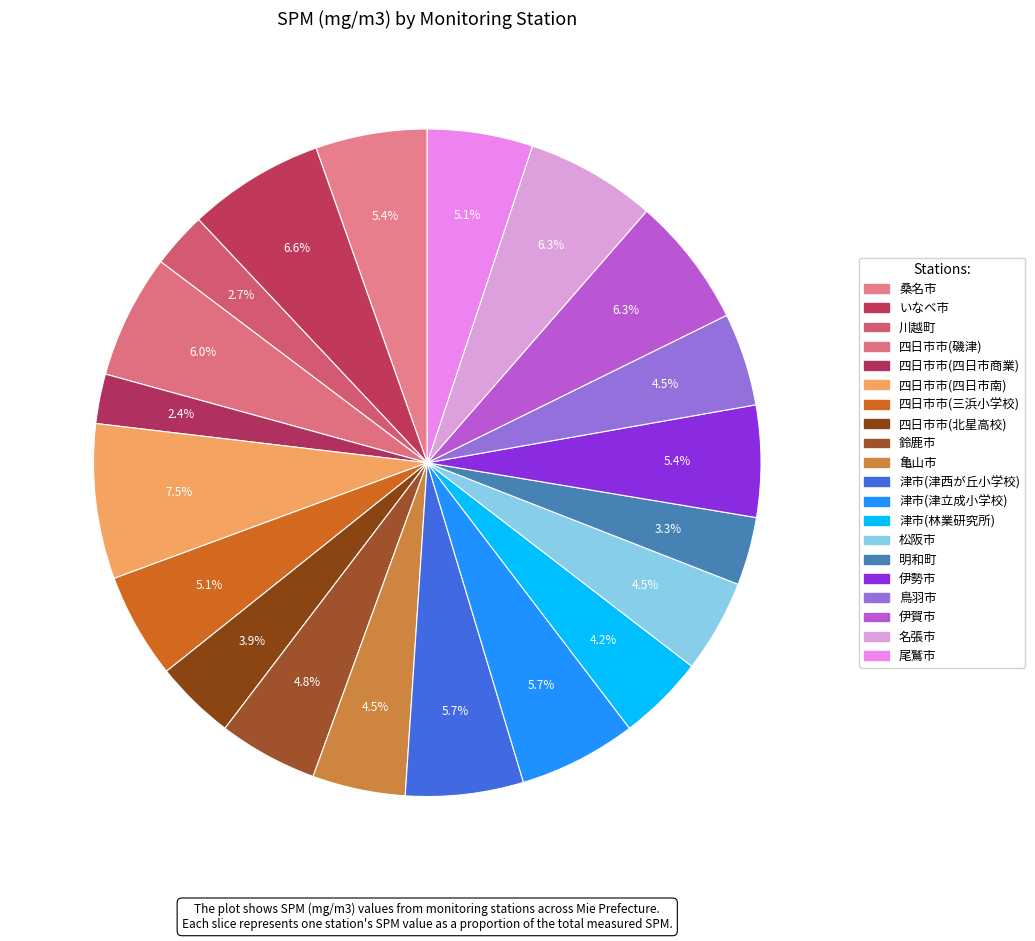

Is there a majority slice in this chart?

No